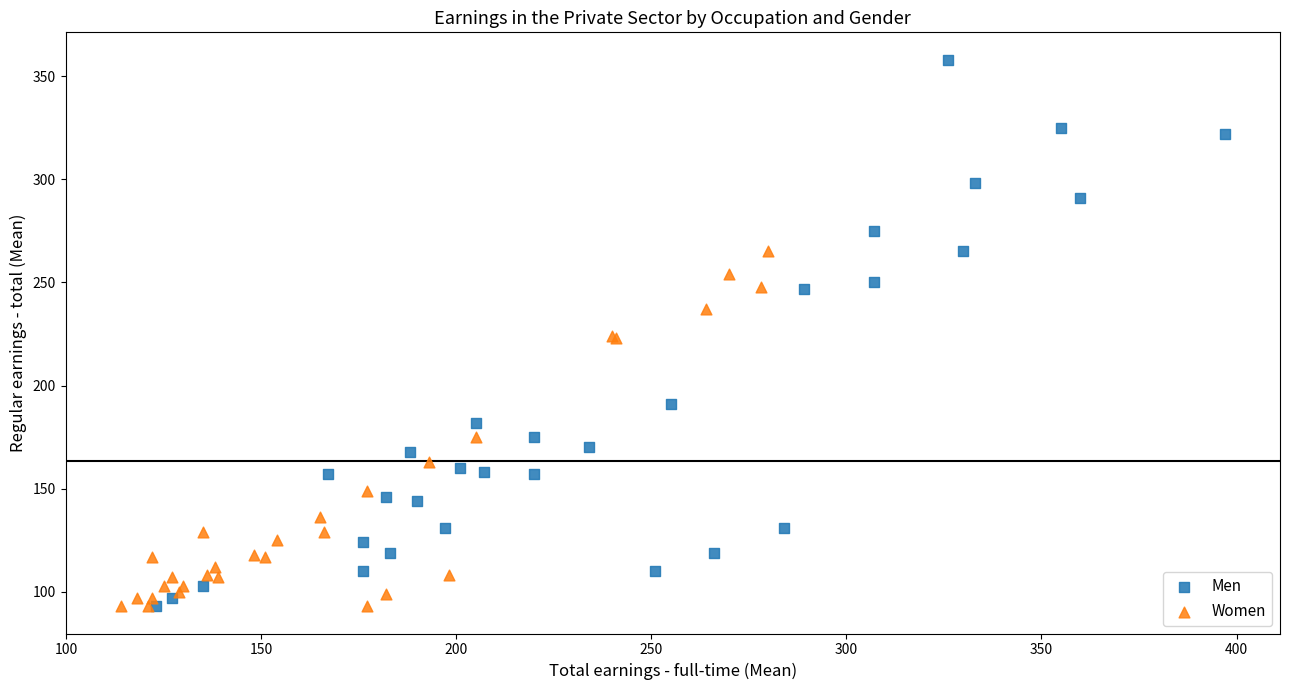

Which series has the largest Y range (max minus min)?

Men